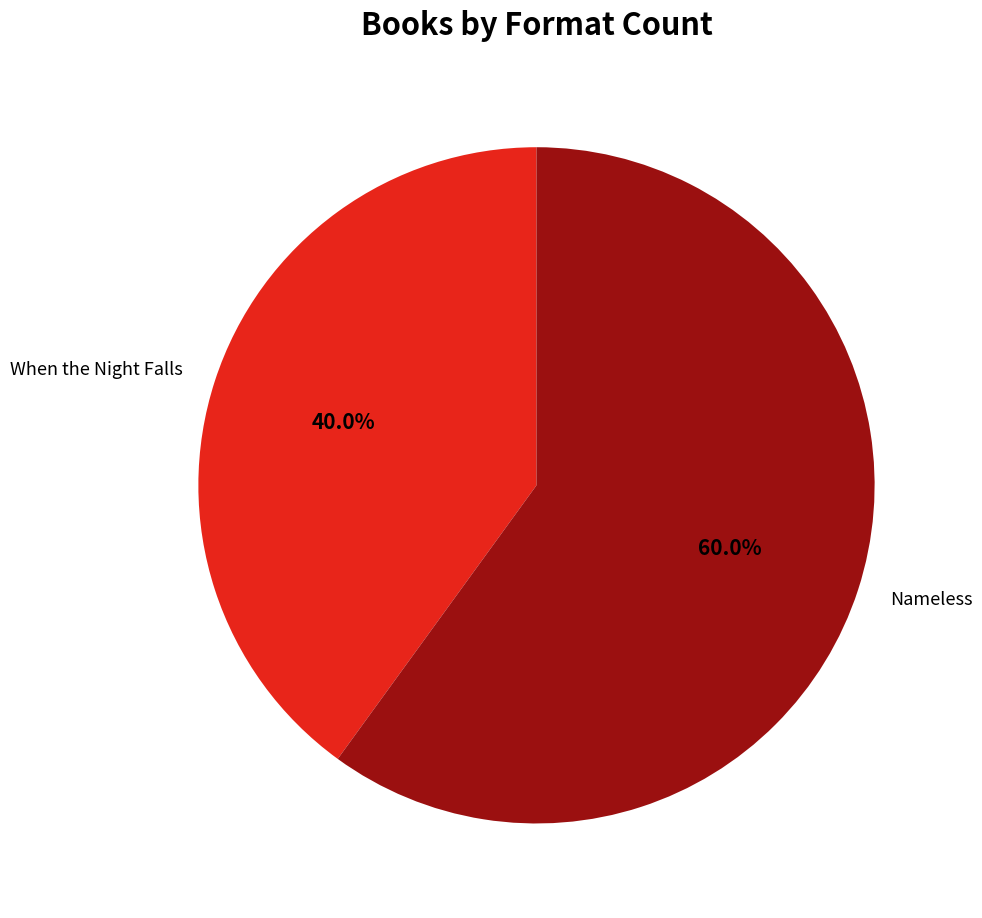

To the nearest percent, what percentage of the pie is Nameless?

60%